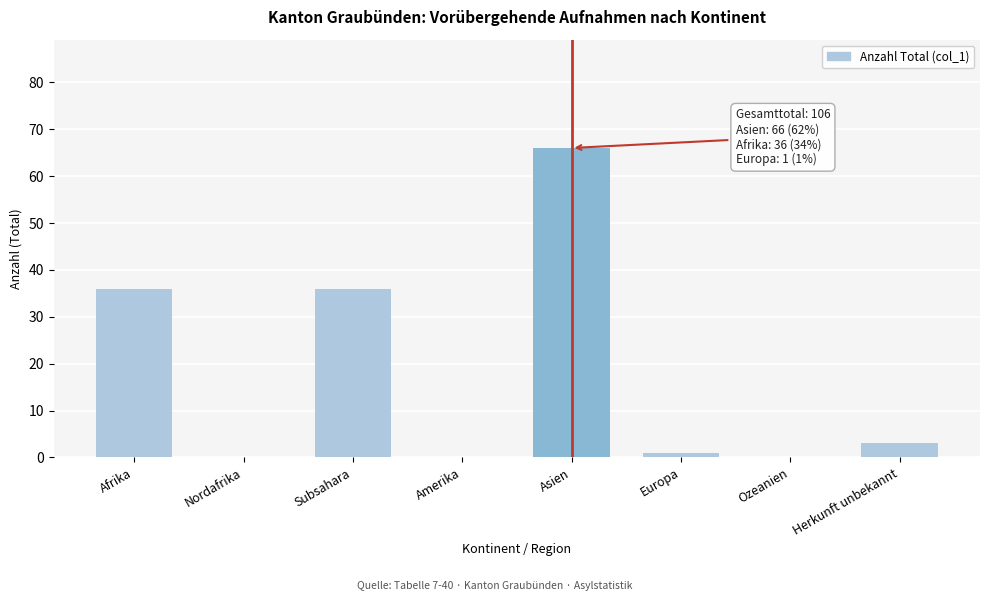

Reading left to right, list all the values displayed in this chart.

Afrika=36	Nordafrika=0	Subsahara=36	Amerika=0	Asien=66	Europa=1	Ozeanien=0	Herkunft unbekannt=3